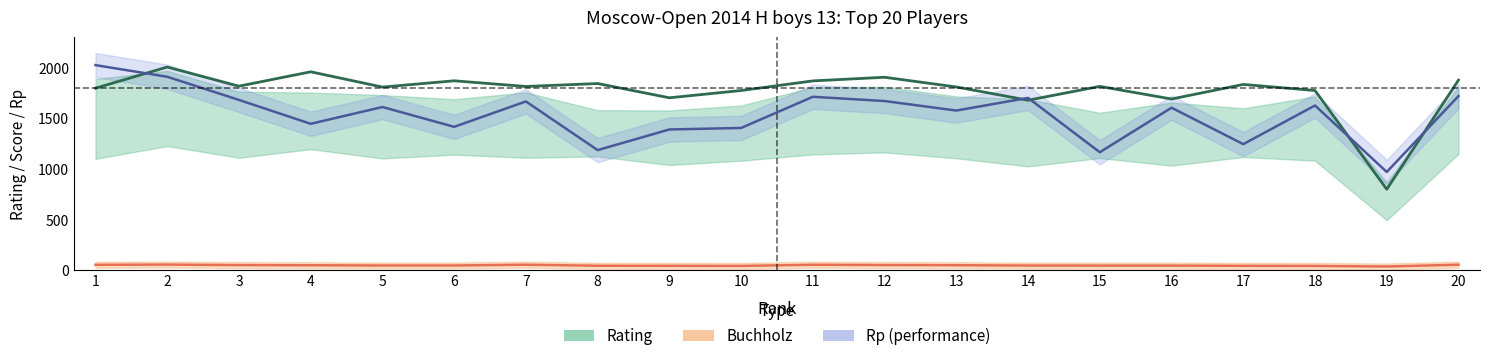

What is the average value of the Rating series?

1774.0